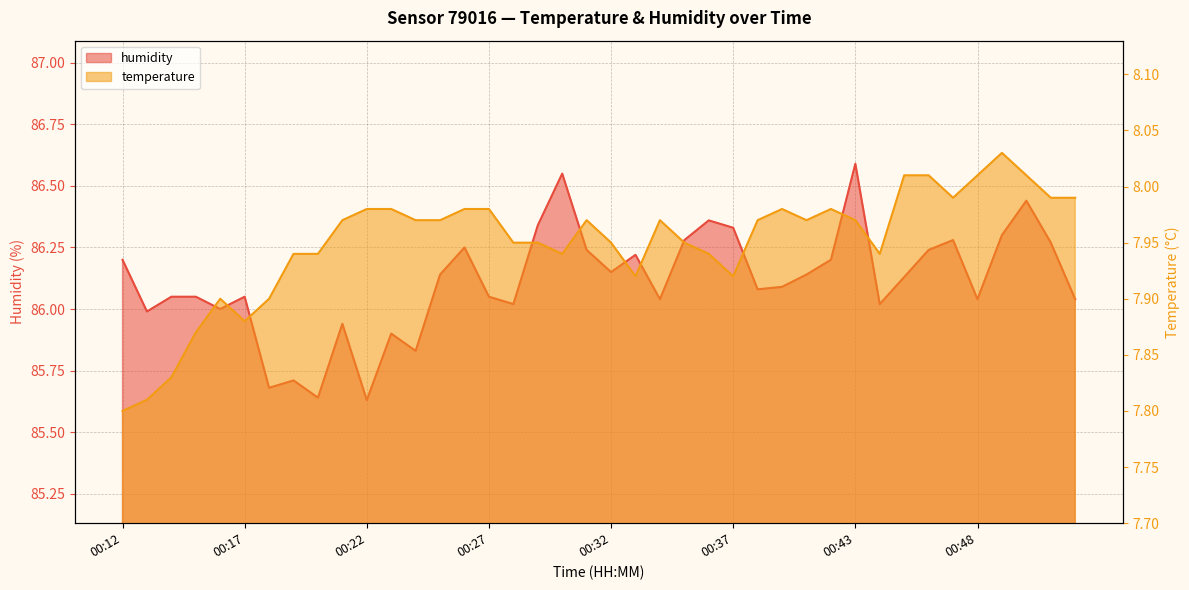

Reading right to left, what are all the values shown in this chart?

temperature: 8.0	8.0	8.0	8.0	8.0	8.0	8.0	8.0	7.9	8.0	8.0	8.0	8.0	8.0	7.9	7.9	8.0	8.0	7.9	8.0	8.0	7.9	8.0	8.0	8.0	8.0	8.0	8.0	8.0	8.0	8.0	7.9	7.9	7.9	7.9	7.9	7.9	7.8	7.8	7.8
humidity: 86.0	86.3	86.4	86.3	86.0	86.3	86.2	86.1	86.0	86.6	86.2	86.1	86.1	86.1	86.3	86.4	86.3	86.0	86.2	86.2	86.2	86.5	86.3	86.0	86.0	86.2	86.1	85.8	85.9	85.6	85.9	85.6	85.7	85.7	86.0	86.0	86.0	86.0	86.0	86.2